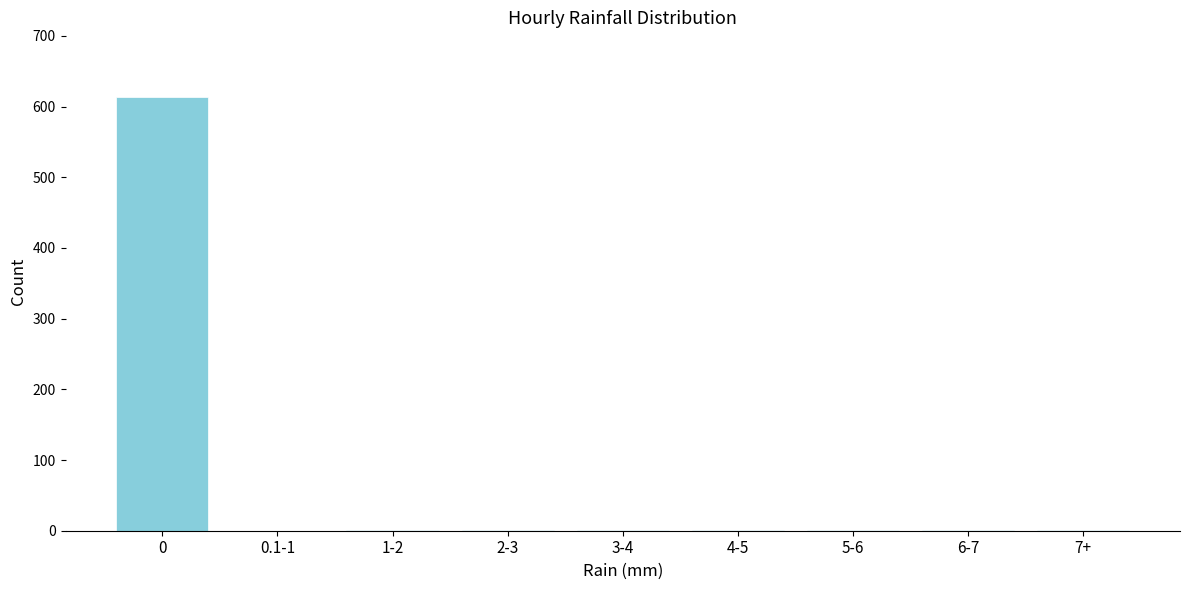

What is the maximum value shown in the chart?

613